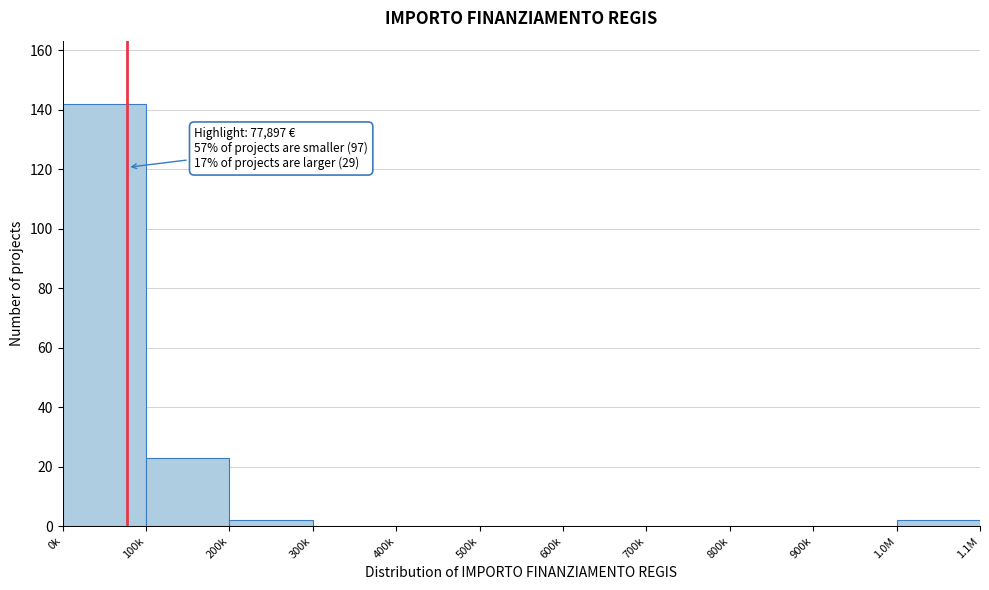

Reading left to right, what are all the values shown in this chart?

0k=142	100k=23	200k=2	300k=0	400k=0	500k=0	600k=0	700k=0	800k=0	900k=0	1.0M=2